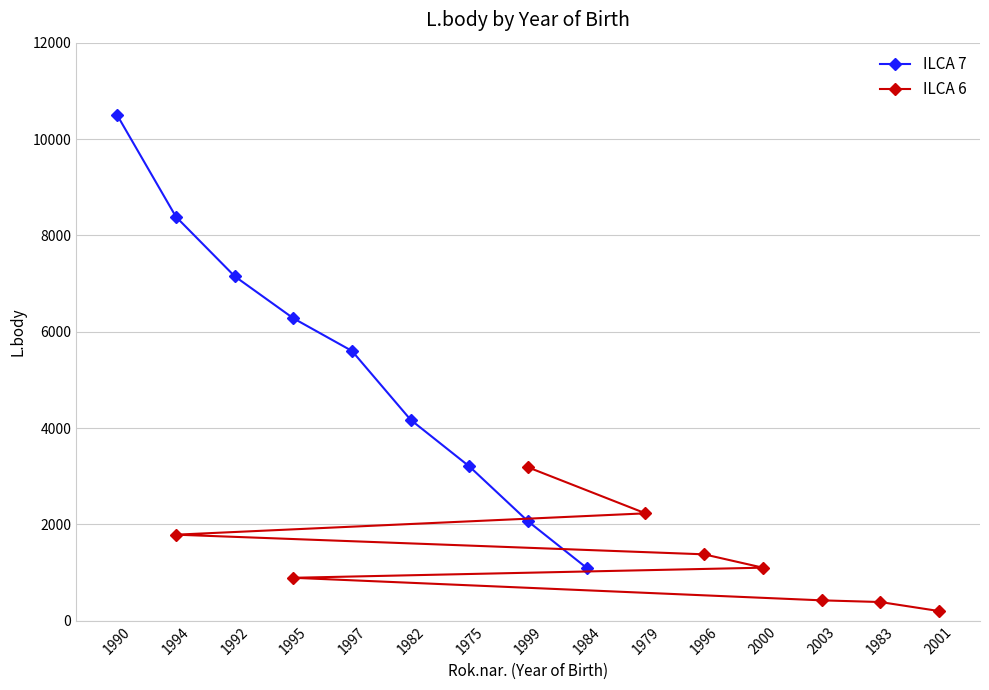

What is the highest value of the ILCA 7 series?

10493